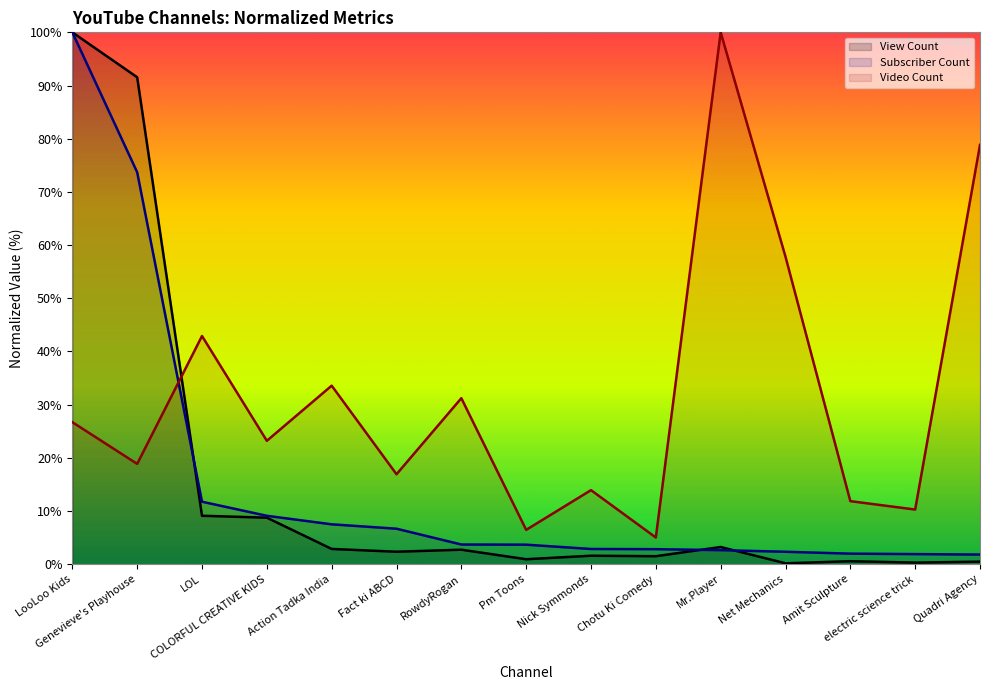

Does the chart display data point markers on the line(s)?

No